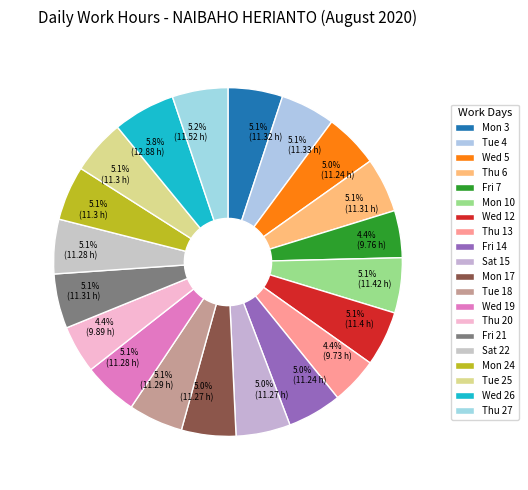

Approximately how many times larger is the value at Fri 7 compared to Fri 21?

0.9